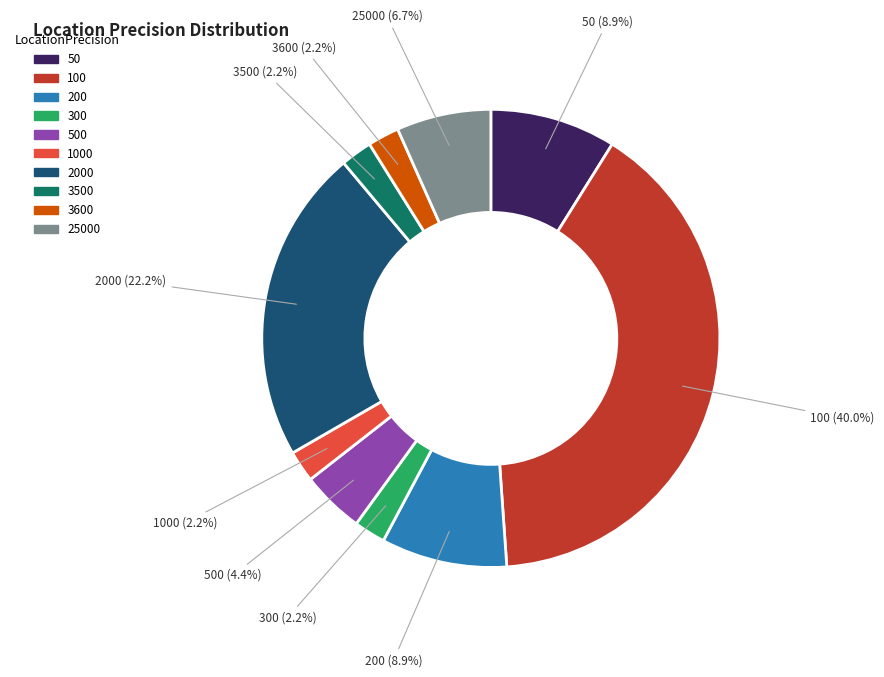

Does any single category account for the majority?

No